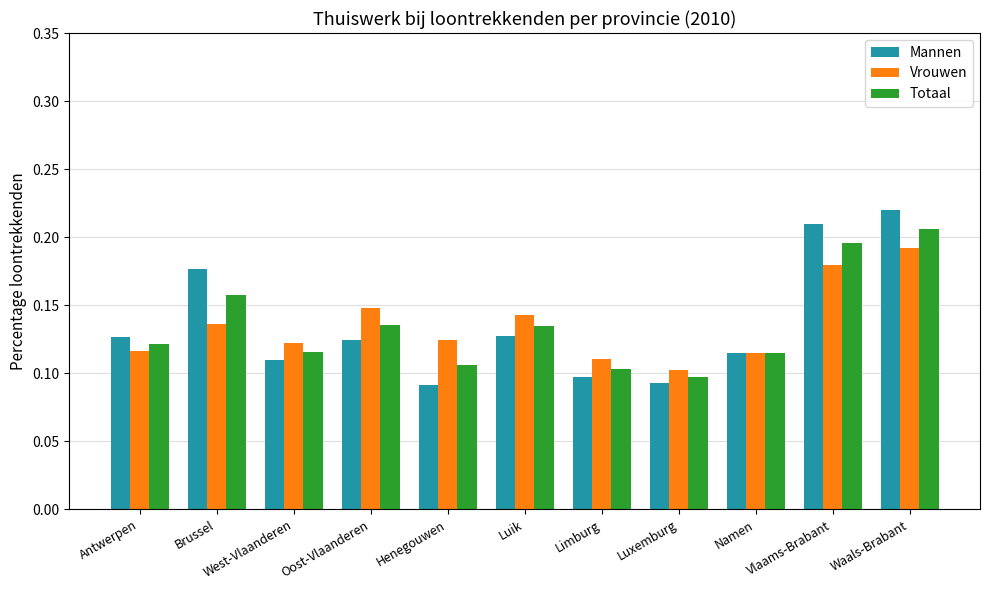

How many distinct data groups are displayed?

3